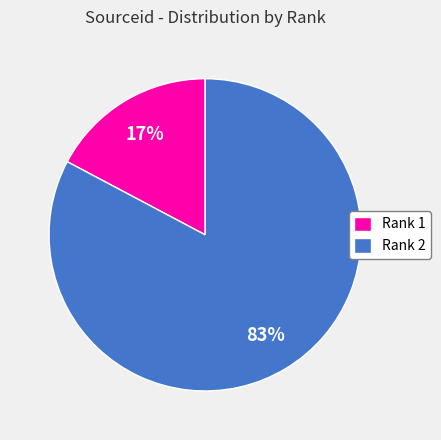

Do Rank 1 and Rank 2 together represent more than half of the pie?

Yes